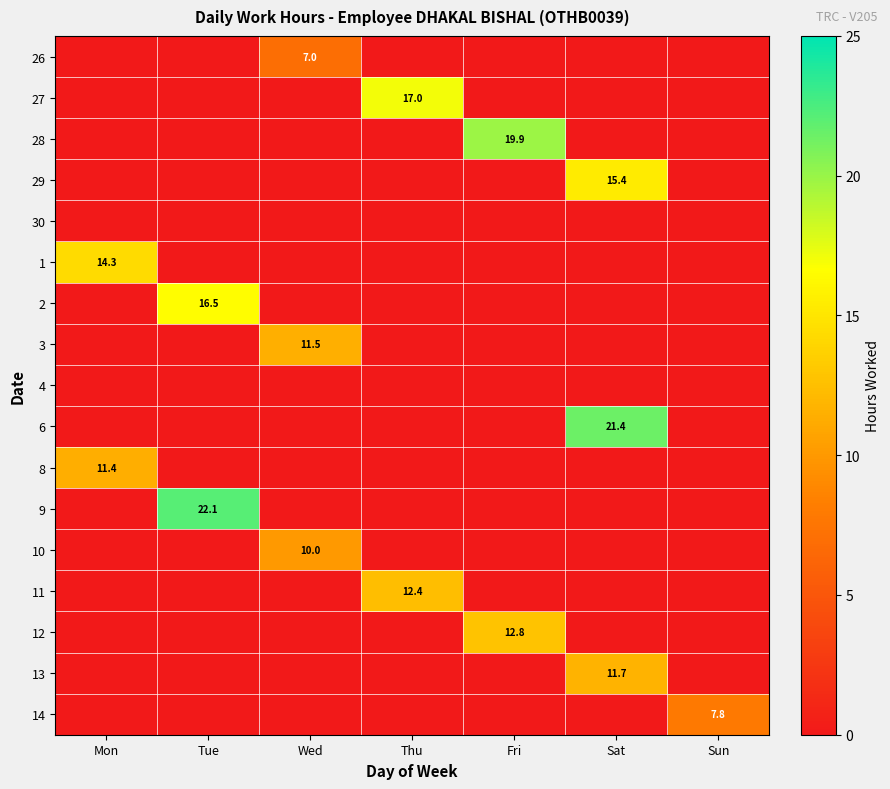

Count the number of categories in the chart.

7